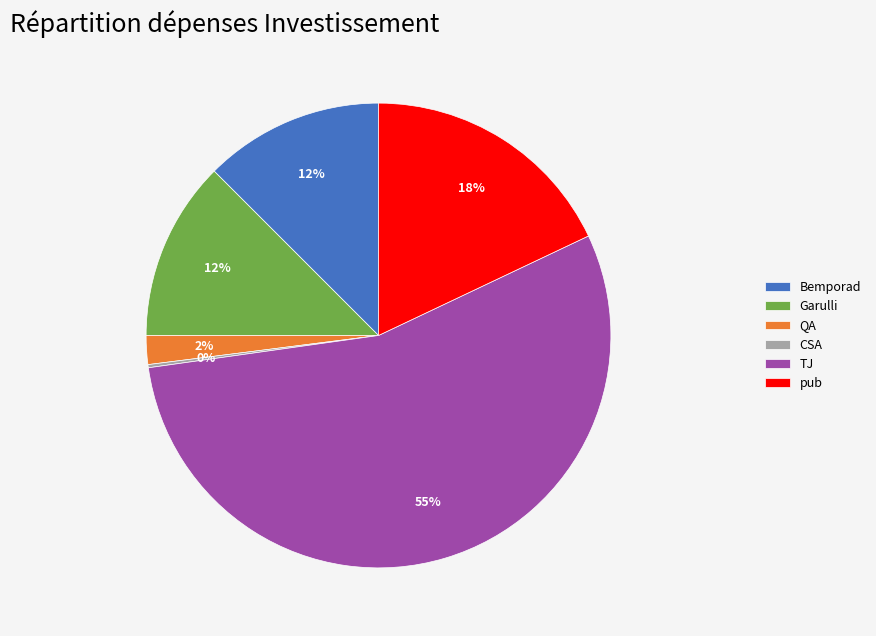

What is the largest slice in the pie chart?

TJ